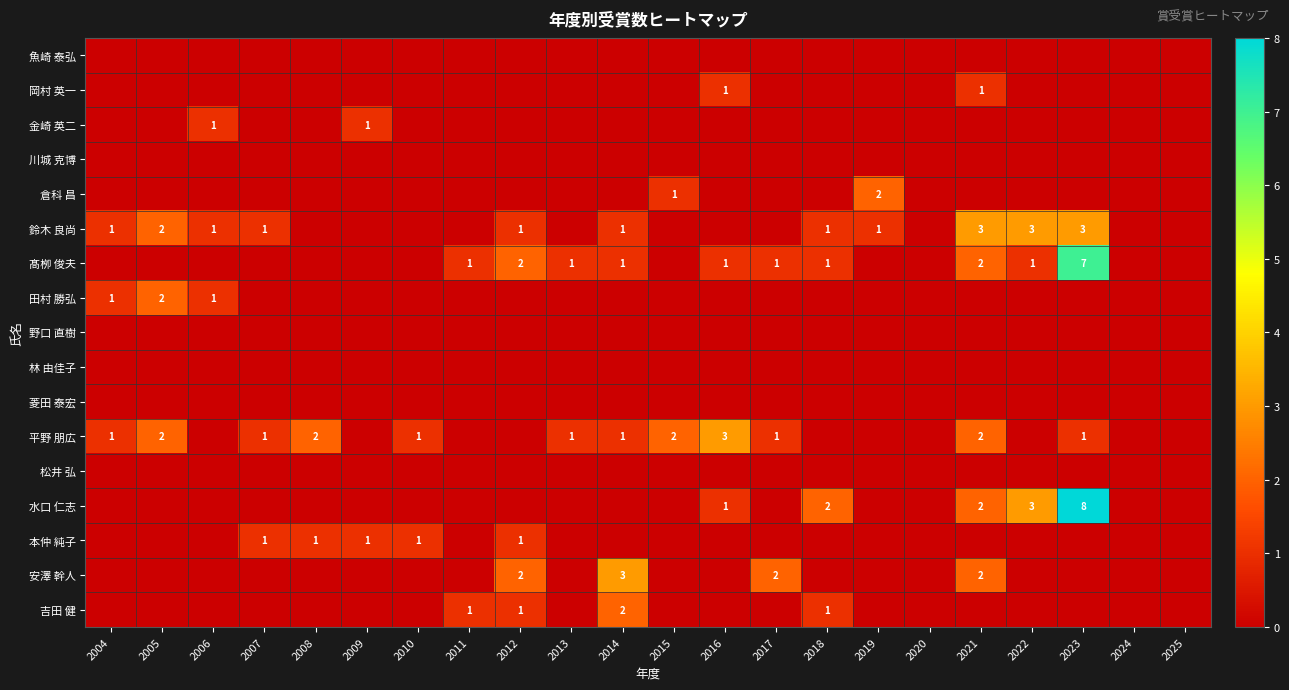

What is the total value across all series at 2017?

4